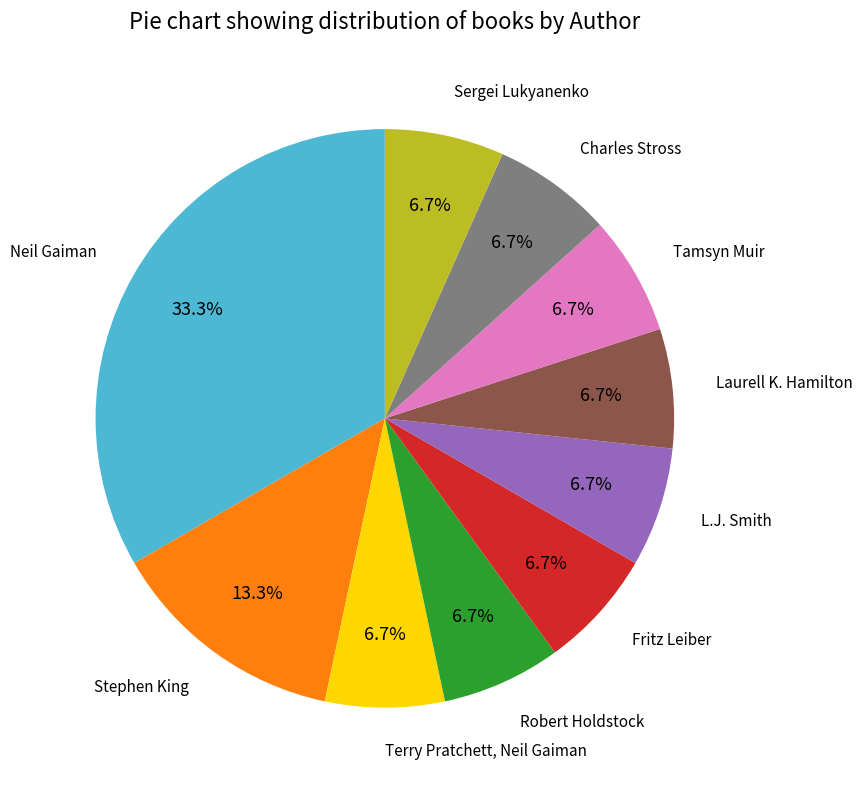

Does any single category account for the majority?

No